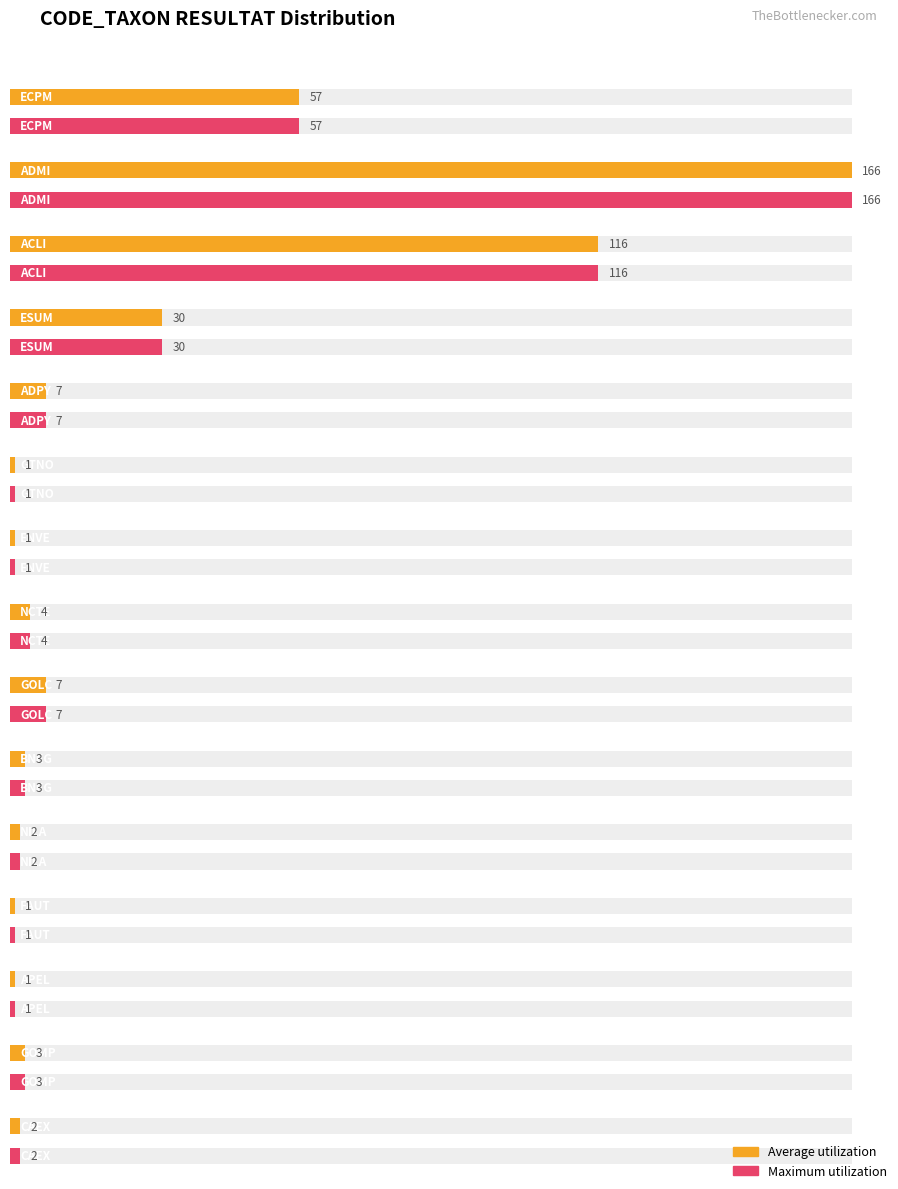

Which has a higher value, ADMI or APEL?

ADMI